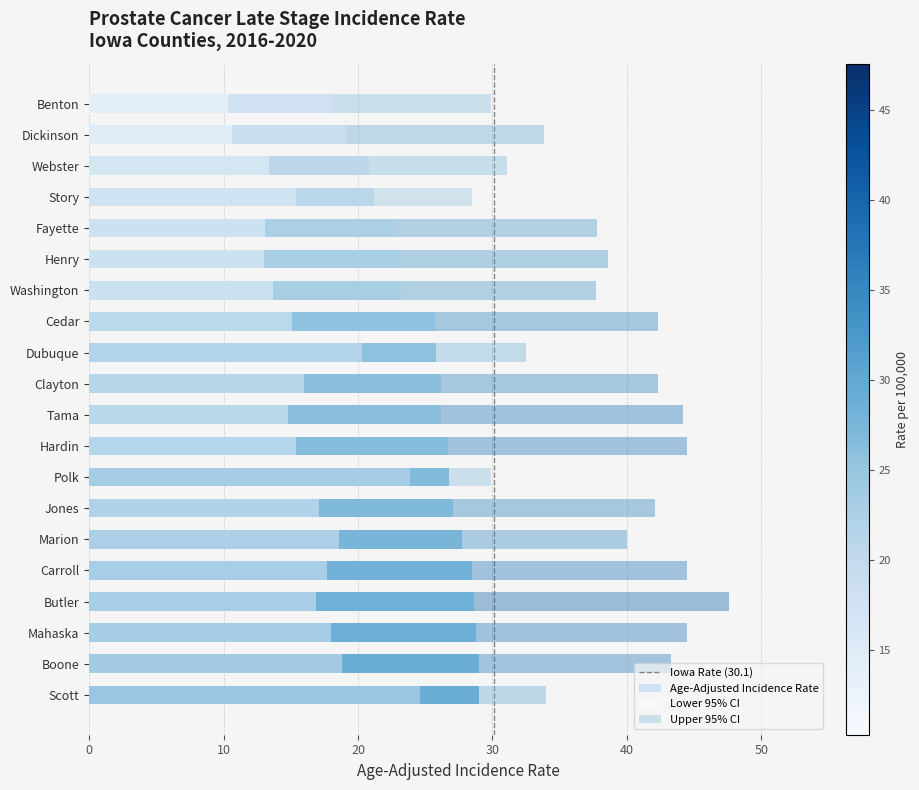

The value of Age-Adjusted Incidence Rate at Dubuque is 25.8. True or false?

True